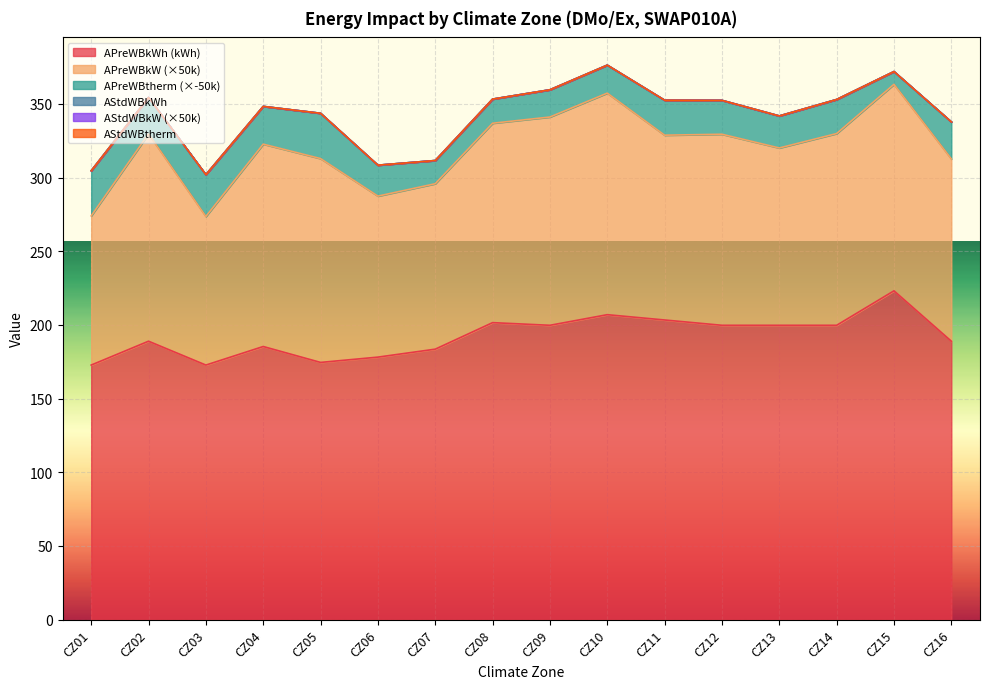

True or false: APreWBkW and APreWBkWh intersect in this chart.

False